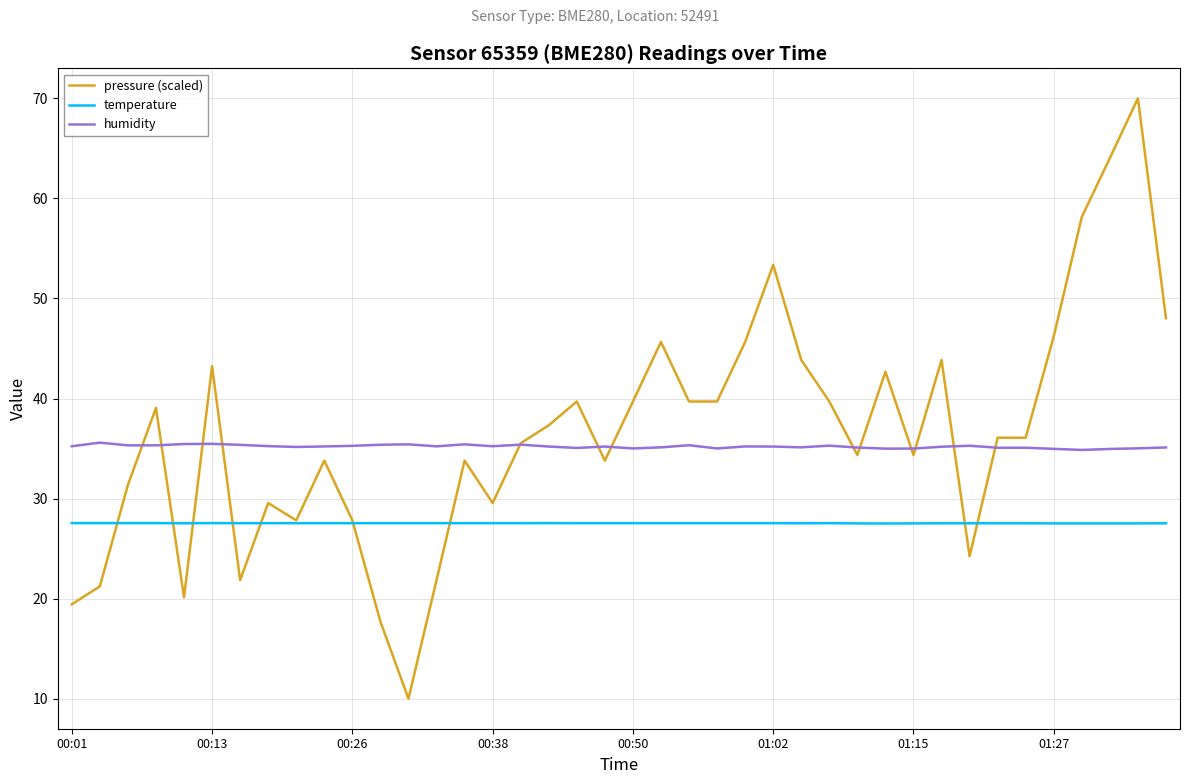

List the series in order of their peak value, lowest first.

temperature, humidity, pressure (scaled)